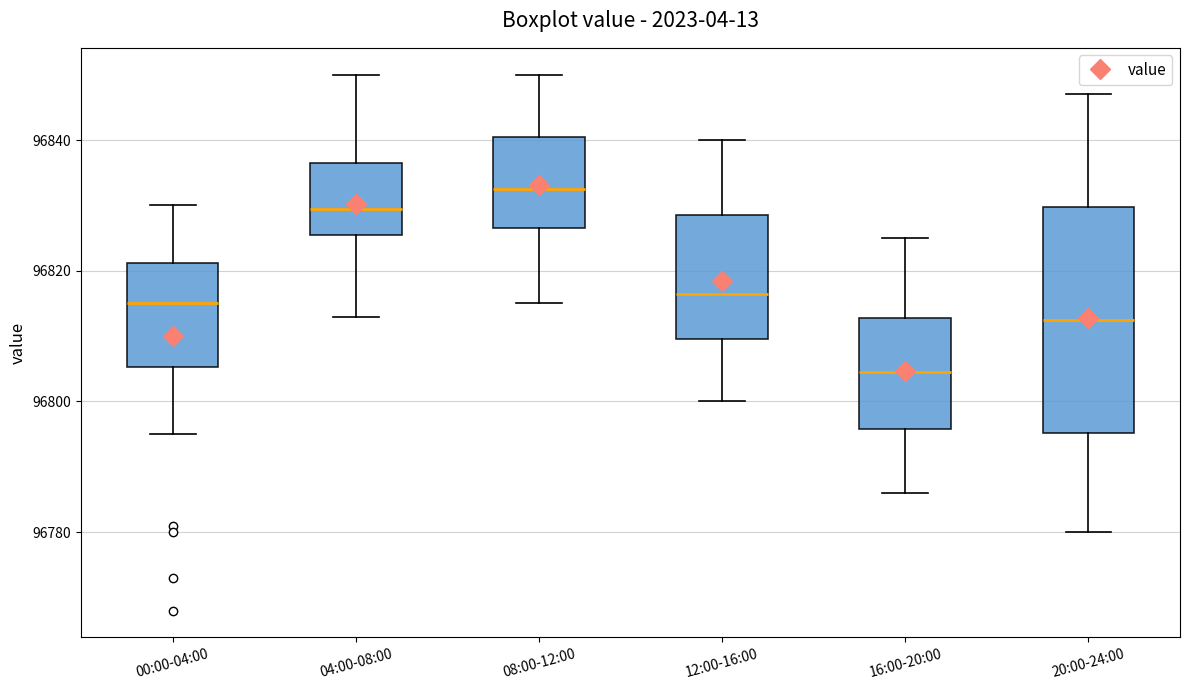

Reading left to right, transcribe this box plot: for each box, give where its median line is, the range the box spans, and where its two whiskers end, as read against the y-axis. The values are not printed on the chart, so give them approximately, as read against the axis.

00:00-04:00: median 96816, box 96806 to 96822, whiskers 96796 to 96830
04:00-08:00: median 96830, box 96826 to 96836, whiskers 96814 to 96850
08:00-12:00: median 96832, box 96826 to 96840, whiskers 96816 to 96850
12:00-16:00: median 96816, box 96810 to 96828, whiskers 96800 to 96840
16:00-20:00: median 96804, box 96796 to 96812, whiskers 96786 to 96826
20:00-24:00: median 96812, box 96796 to 96830, whiskers 96780 to 96848